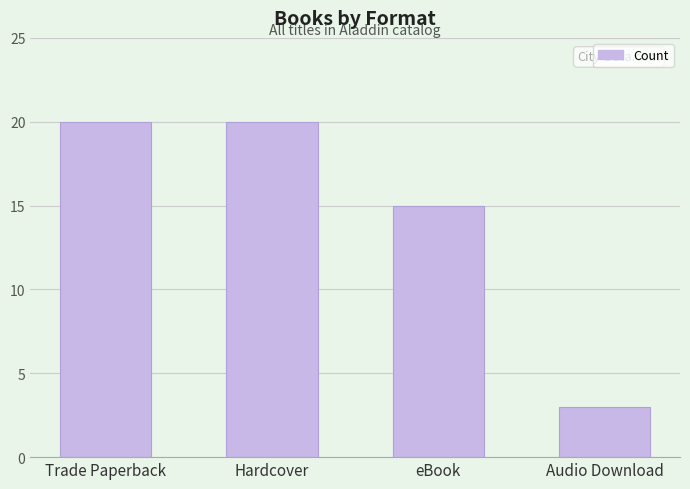

What is the label of the 1st bar from the left?

Trade Paperback